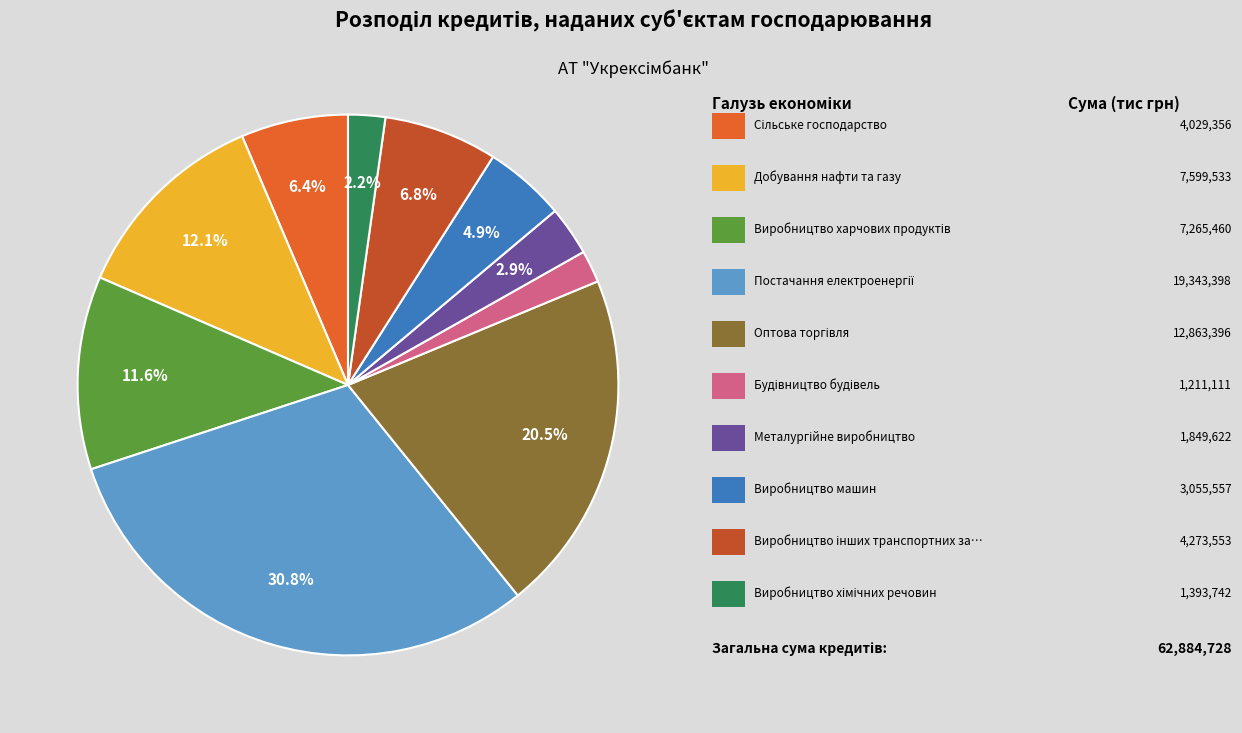

Is there a majority slice in this chart?

No